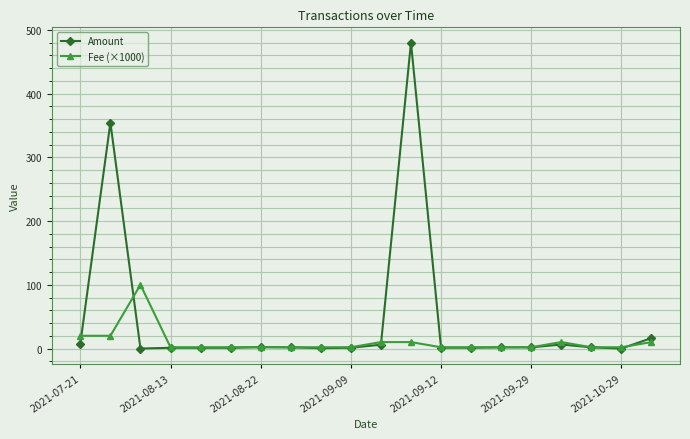

True or false: Amount has more than 0 interior local peaks.

True